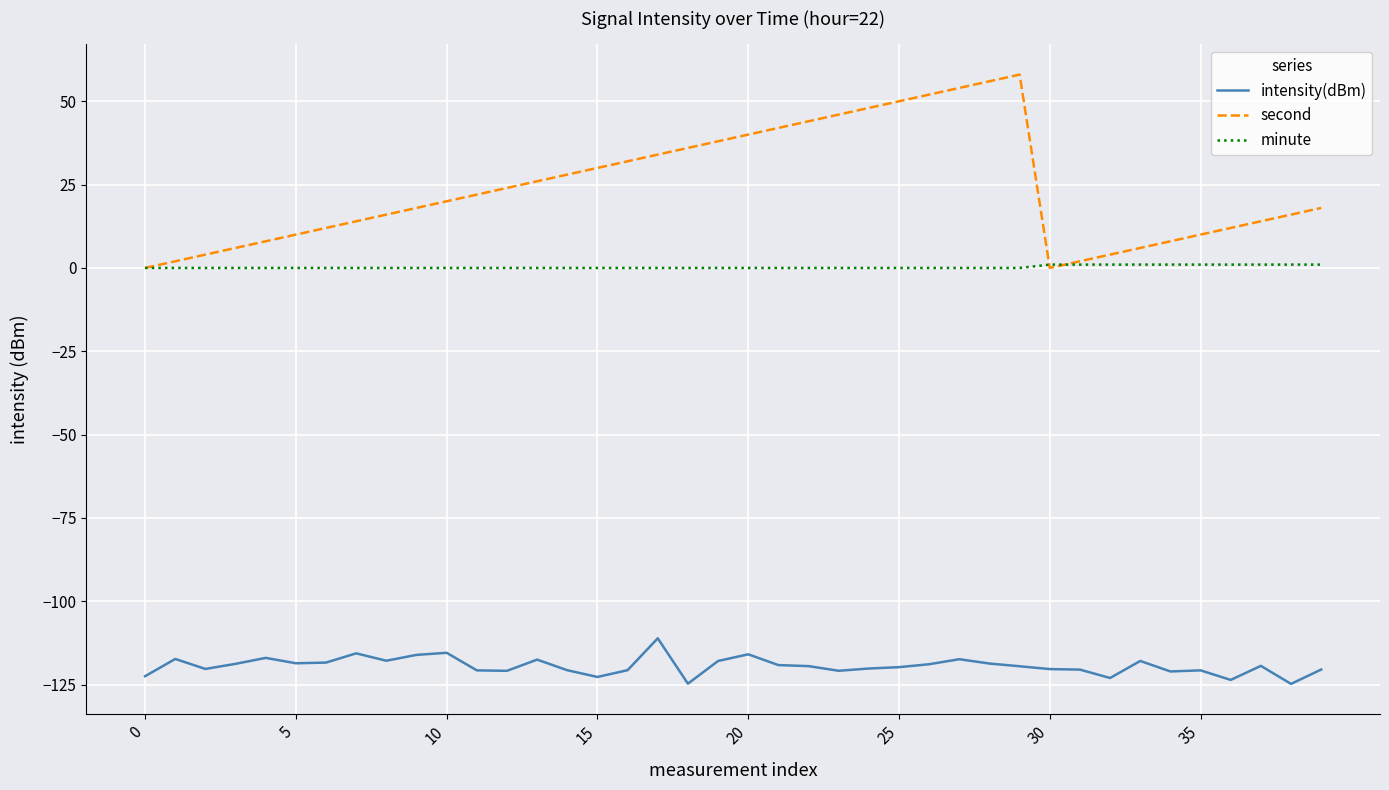

Which series has the largest total across all categories?

second